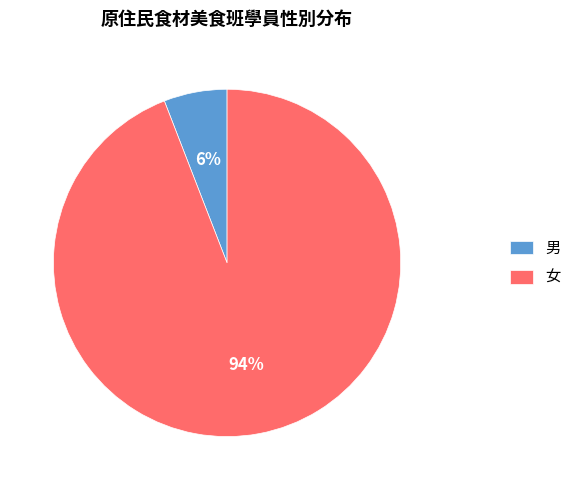

Which slice represents more than half of the pie?

女